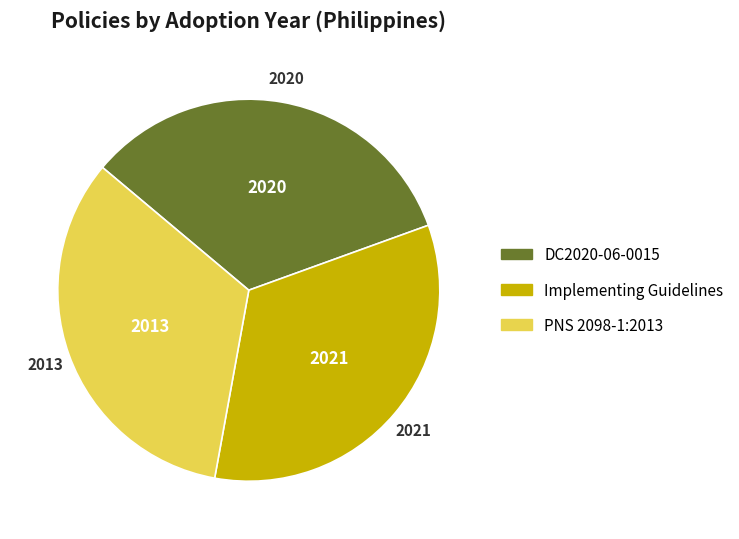

Is the sum of PNS 2098-1:2013 and DC2020-06-0015 greater than half?

Yes